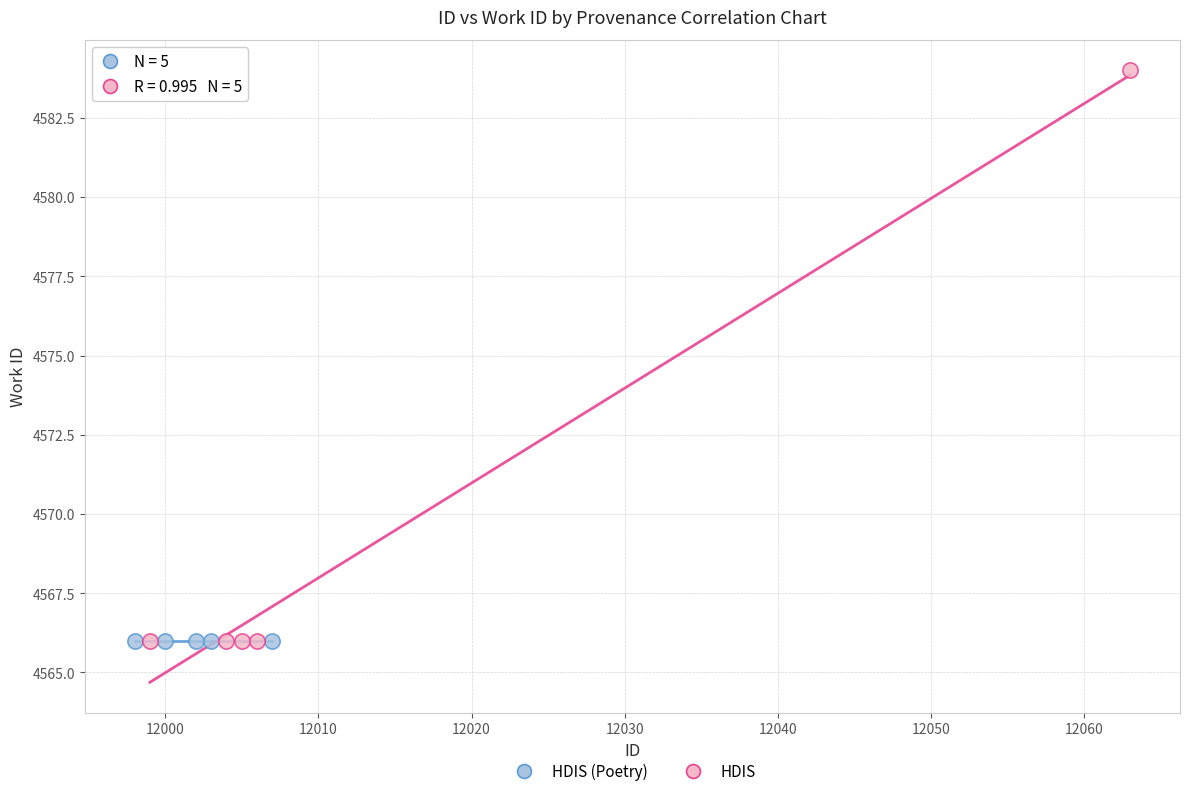

Which series reaches the maximum Y coordinate?

HDIS